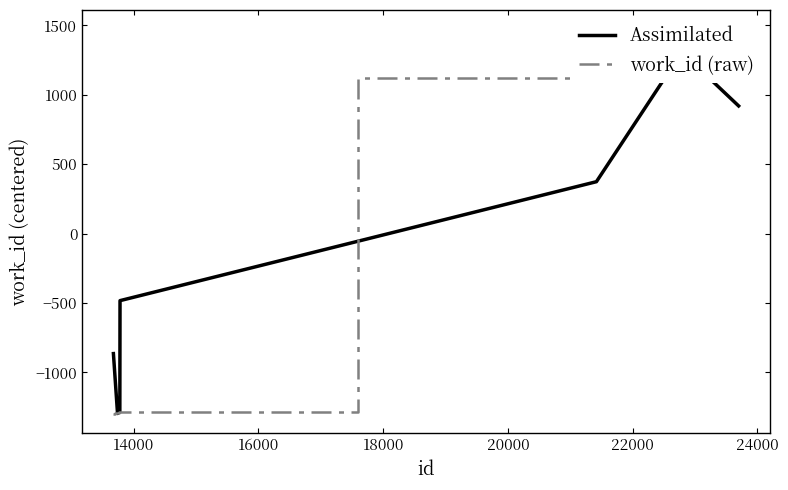

Count the number of categories in the chart.

10